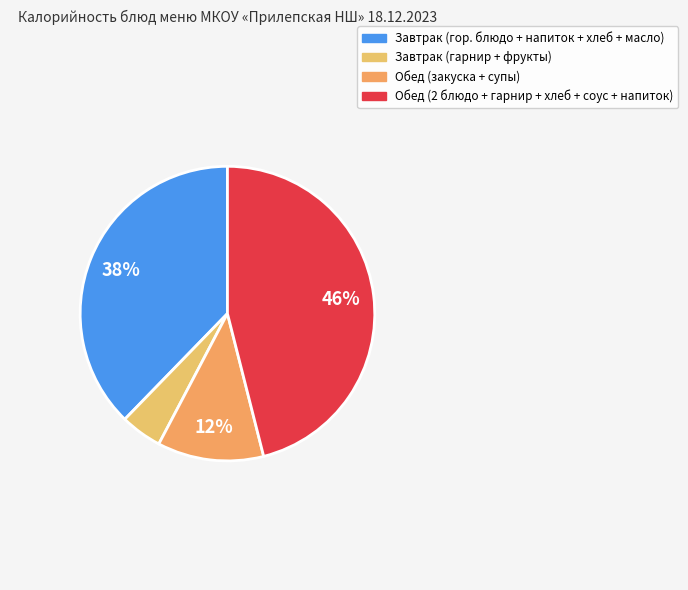

How many segments does this pie chart have?

4